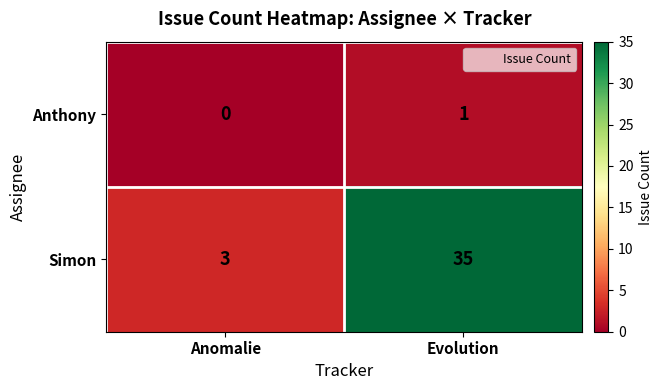

At how many categories does at least one series exceed 24?

1